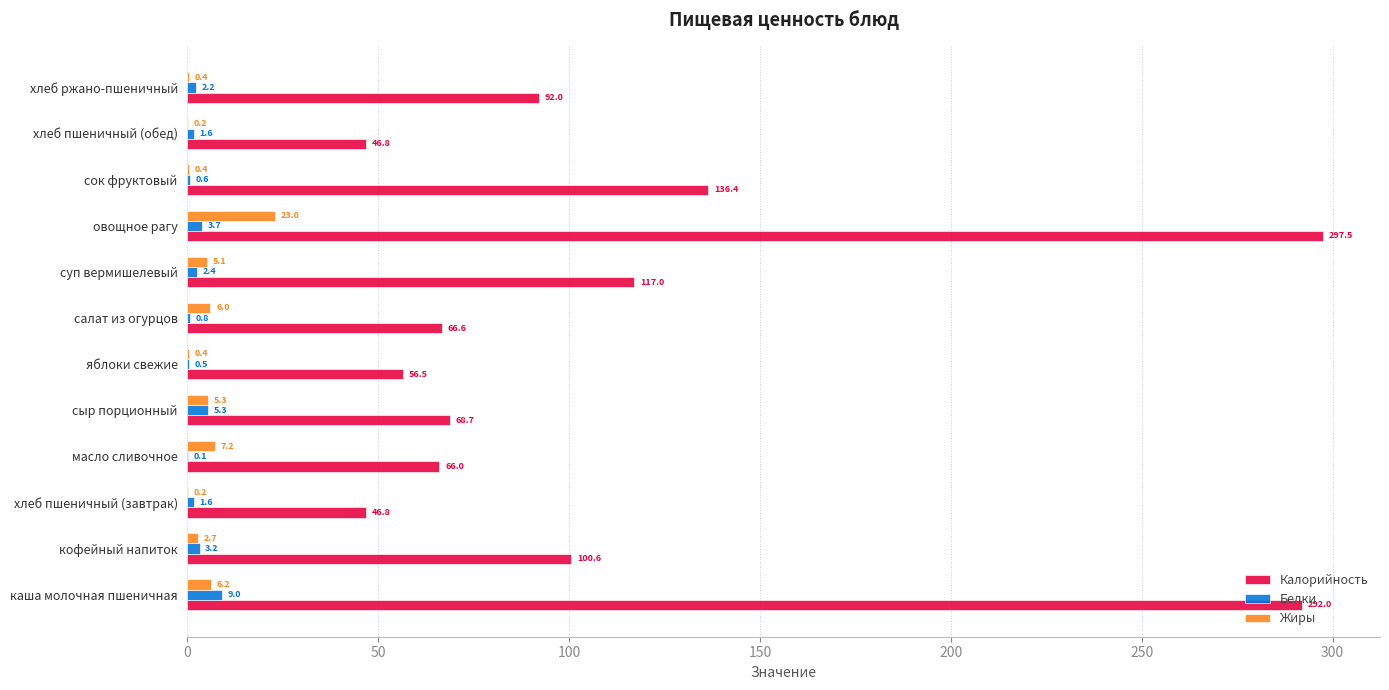

Which series changed the most between кофейный напиток and хлеб ржано-пшеничный?

Калорийность